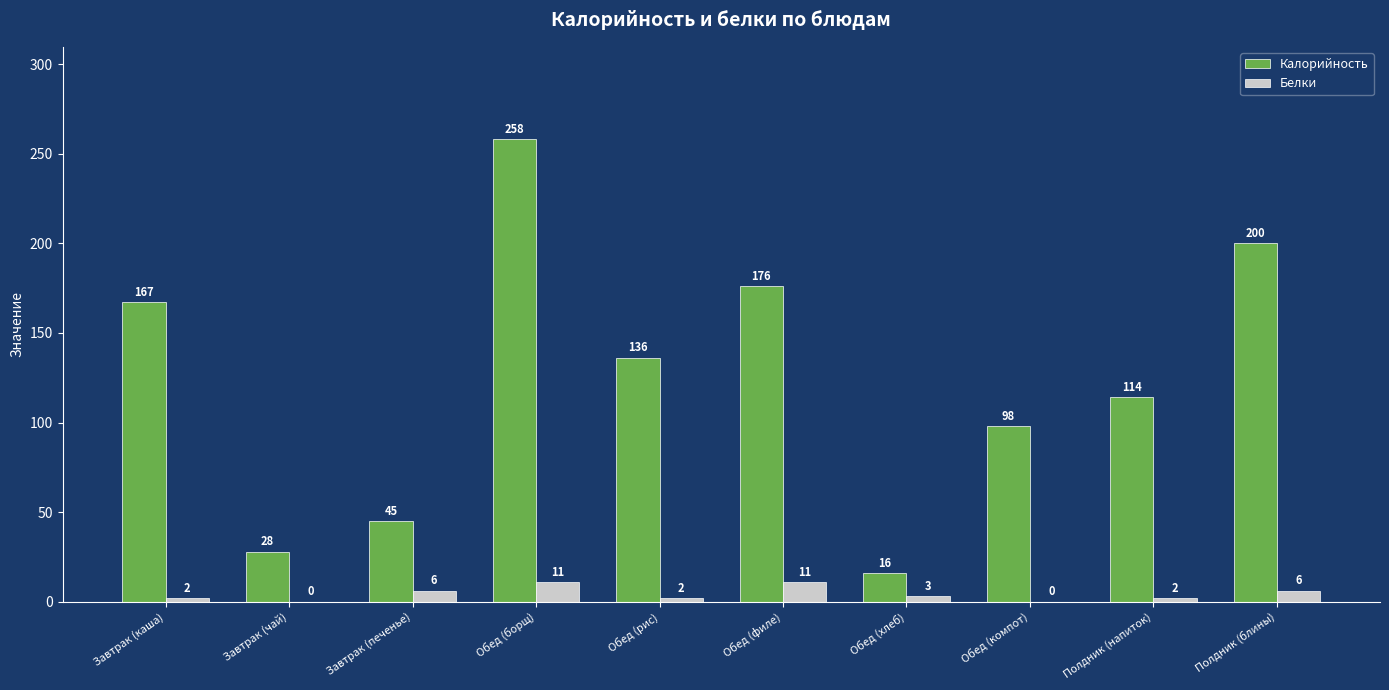

At which label does Калорийность first exceed 136?

Завтрак (каша)